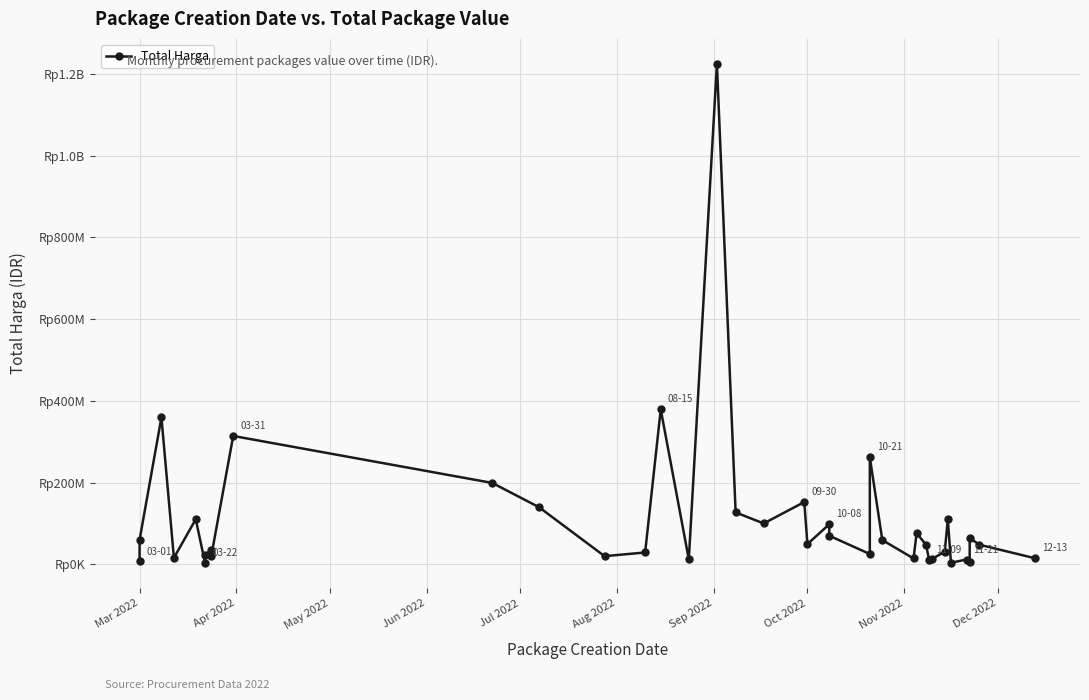

Is it true that the value at 22 is 29181773?

False